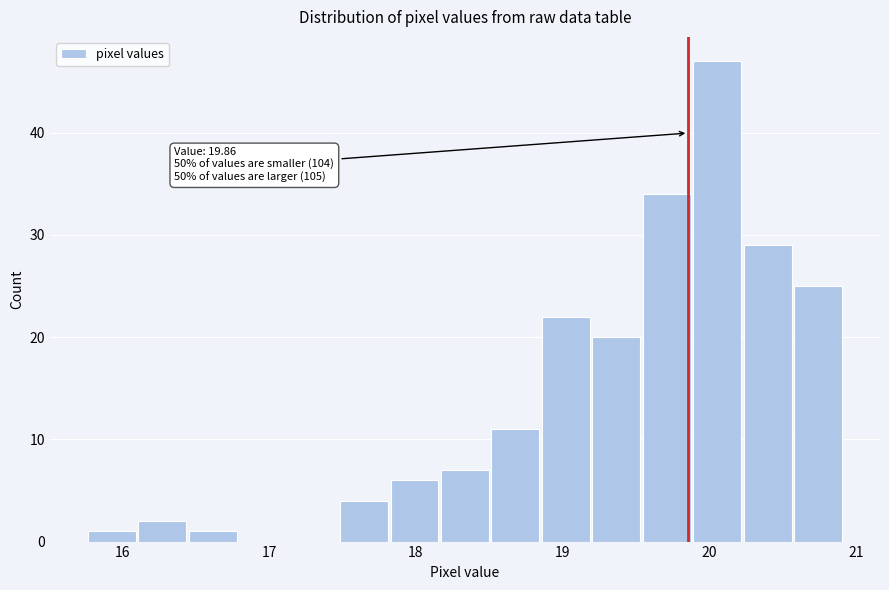

Around what value on the x-axis is the tallest bar? Give the approximate position of its centre, as read against the axis.

20.1